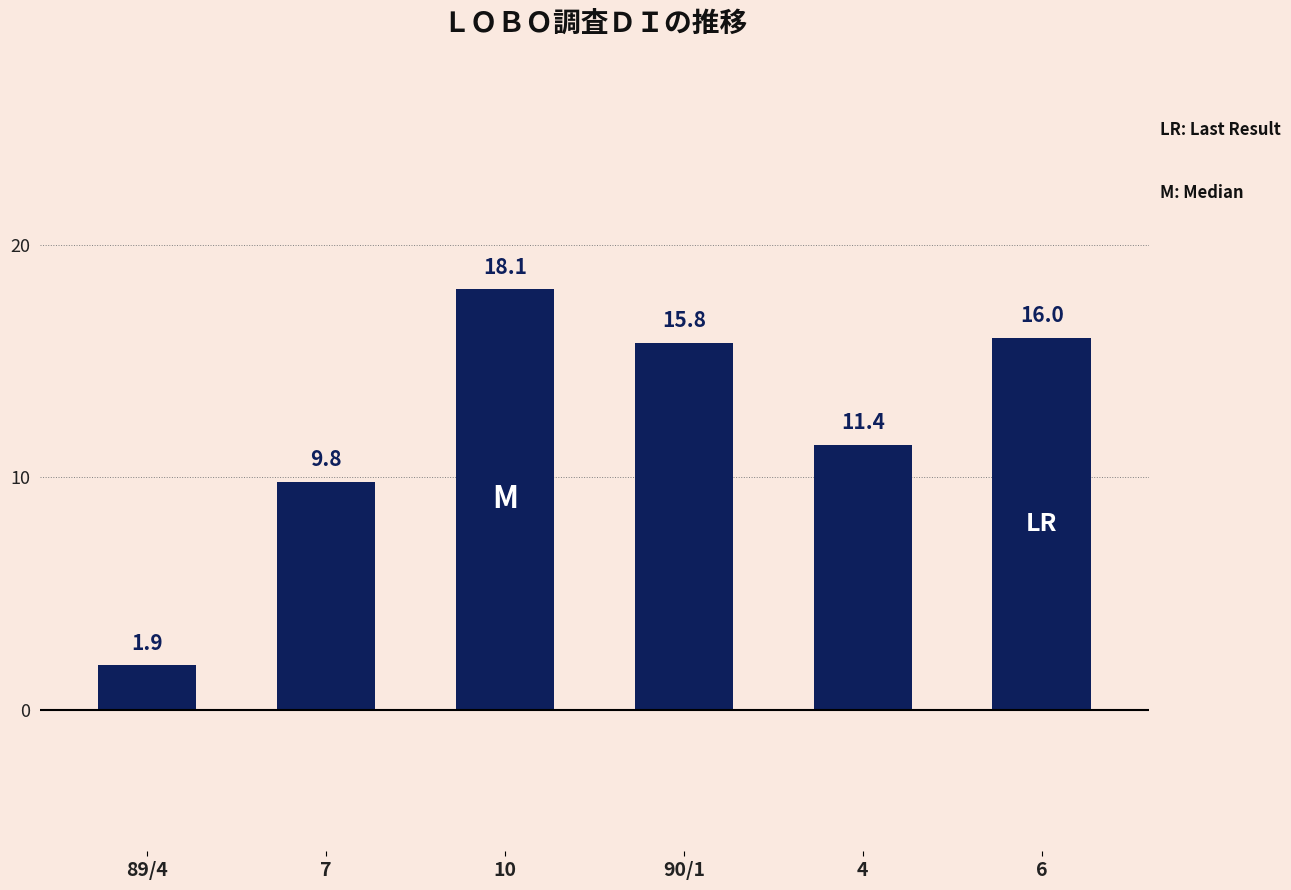

How many bars are there in total?

6